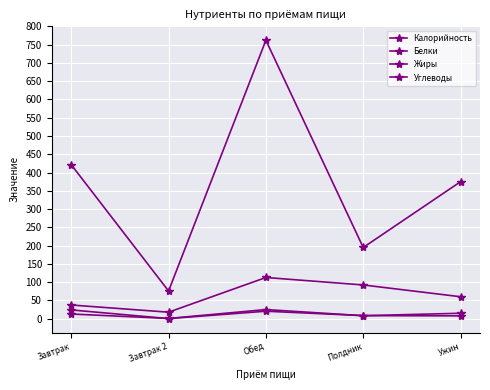

How many values in the Углеводы series are below 60?

2